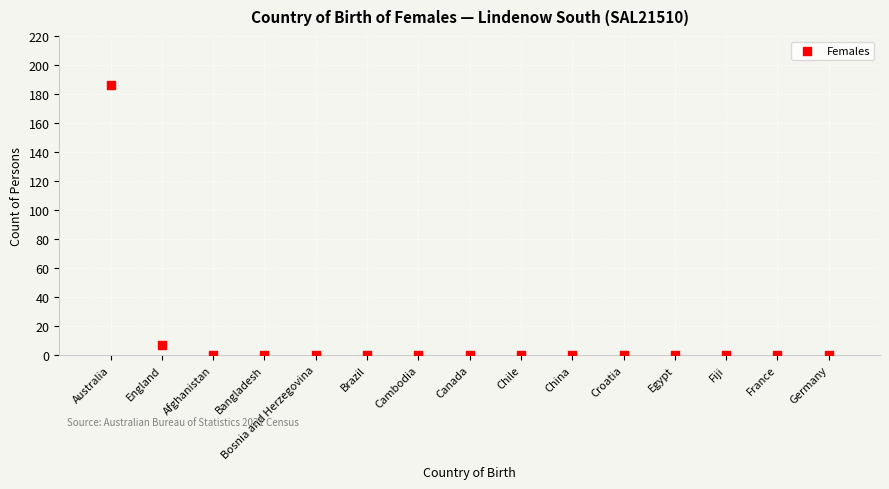

What is the range of Y values (max minus min)?

186